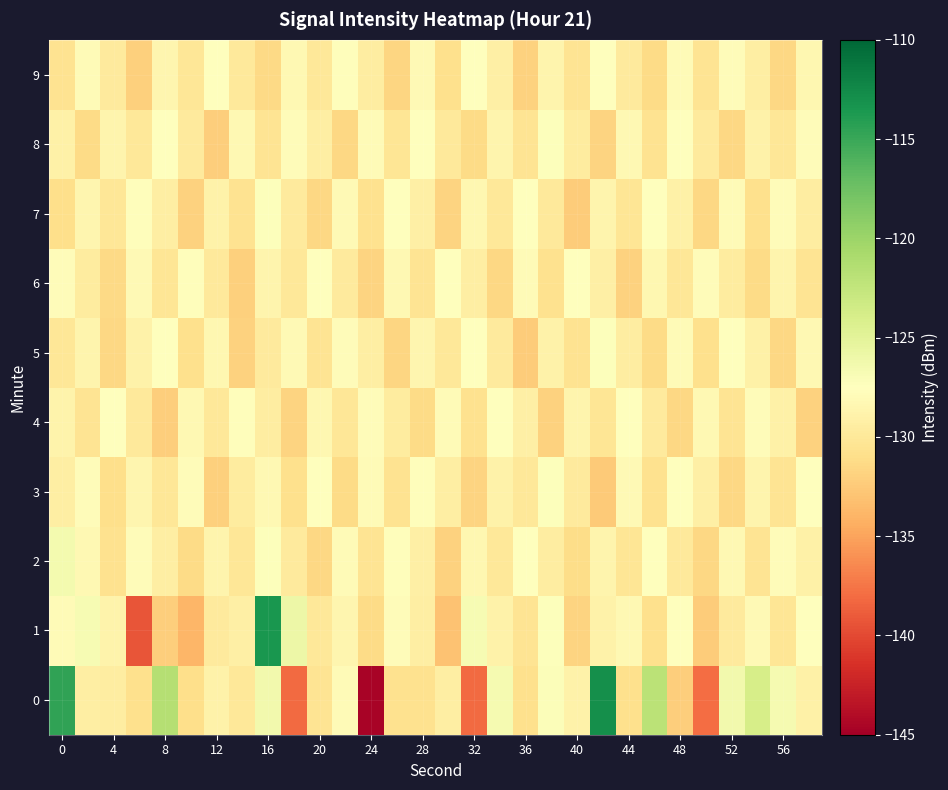

How many data points does each series have?

30